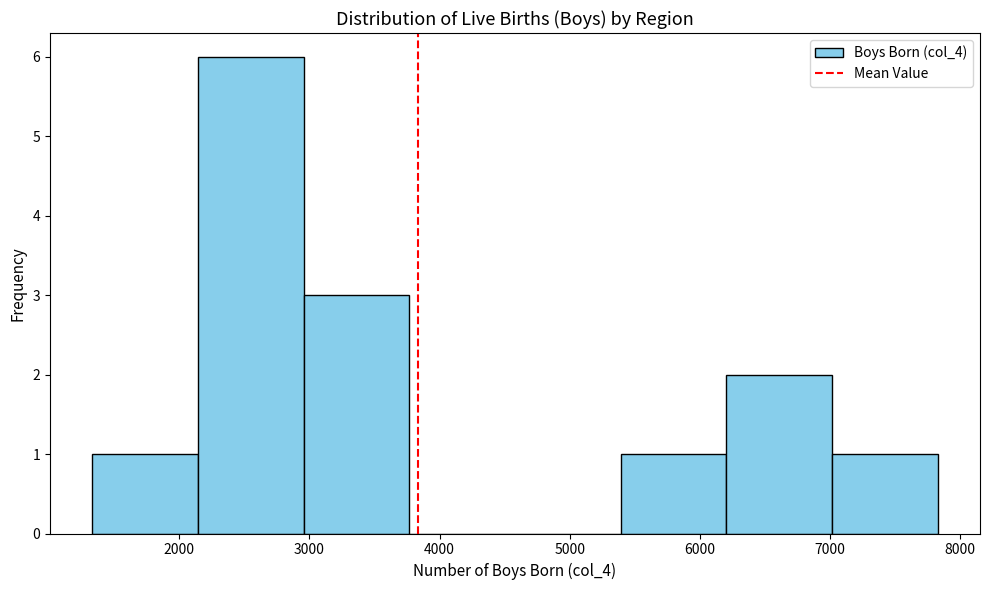

Reading left to right, list every bar in this chart as the range it spans on the x-axis followed by its height. Neither the bar edges nor the heights are printed on the chart, so give them approximately, as read against the axes.

1300 to 2100: 1
2100 to 3000: 6
3000 to 3800: 3
3800 to 4600: 0
4600 to 5400: 0
5400 to 6200: 1
6200 to 7000: 2
7000 to 7800: 1